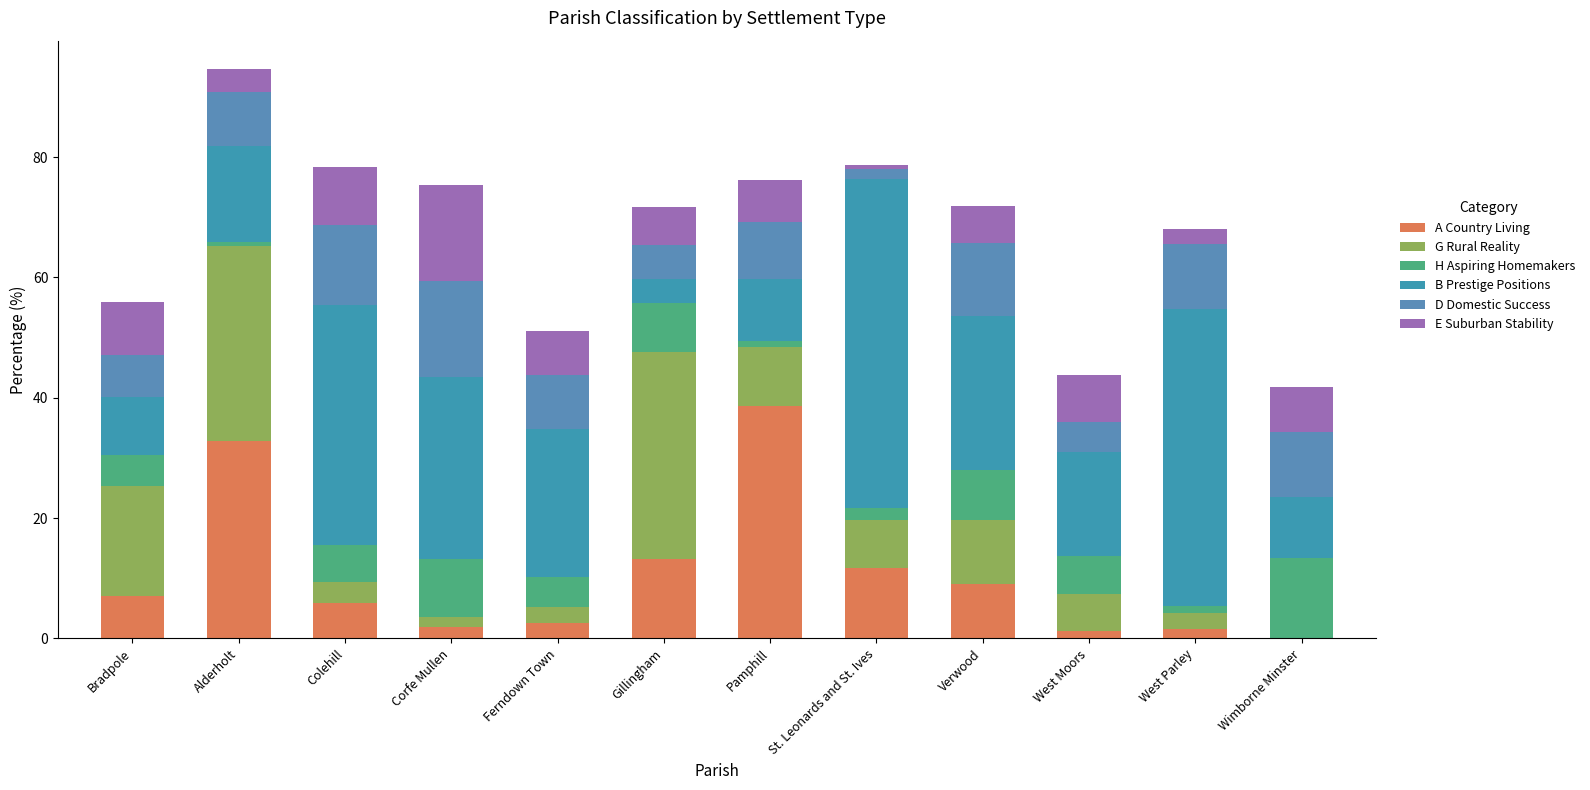

Where does the B Prestige Positions series first go above 24?

Colehill